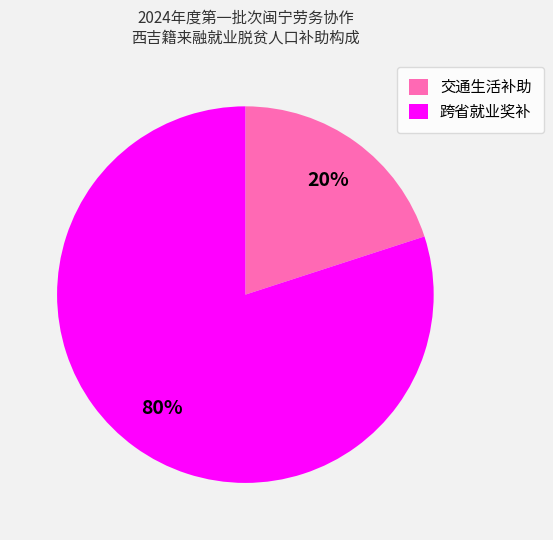

Count the number of slices in the pie.

2